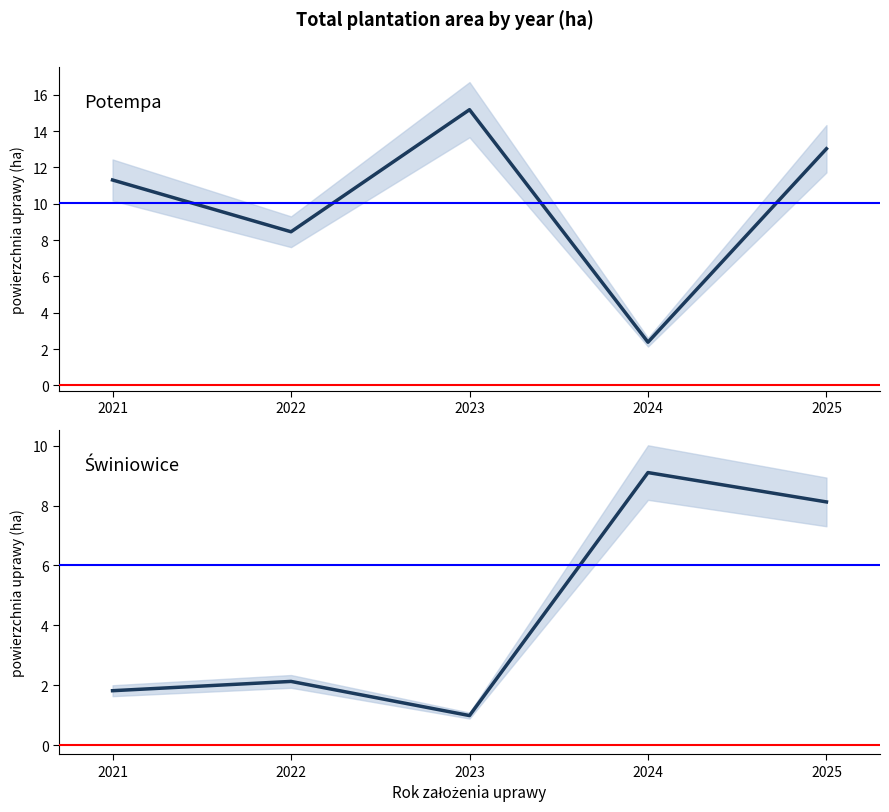

Which category has the lowest value in the Świniowice series?

2023